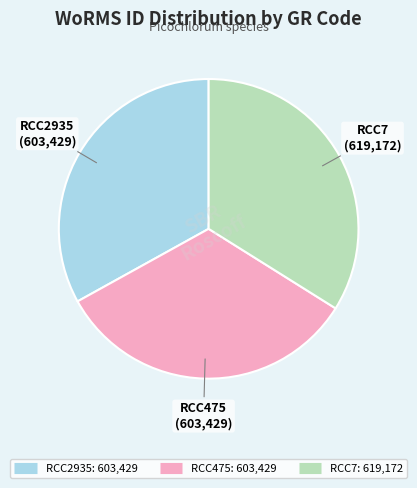

True or false: RCC475 accounts for 28% of the total.

False